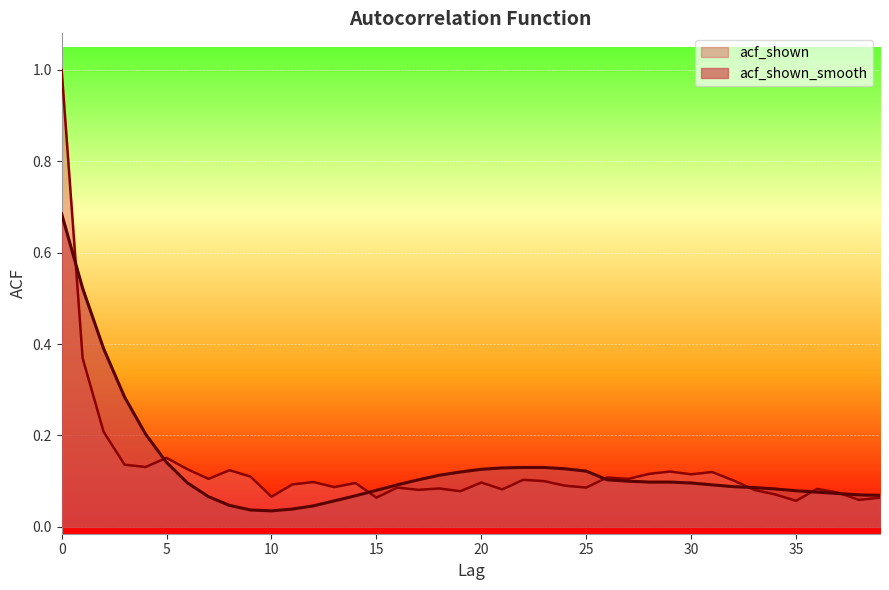

True or false: acf_shown_smooth has a value of 0.2 at 23.

False